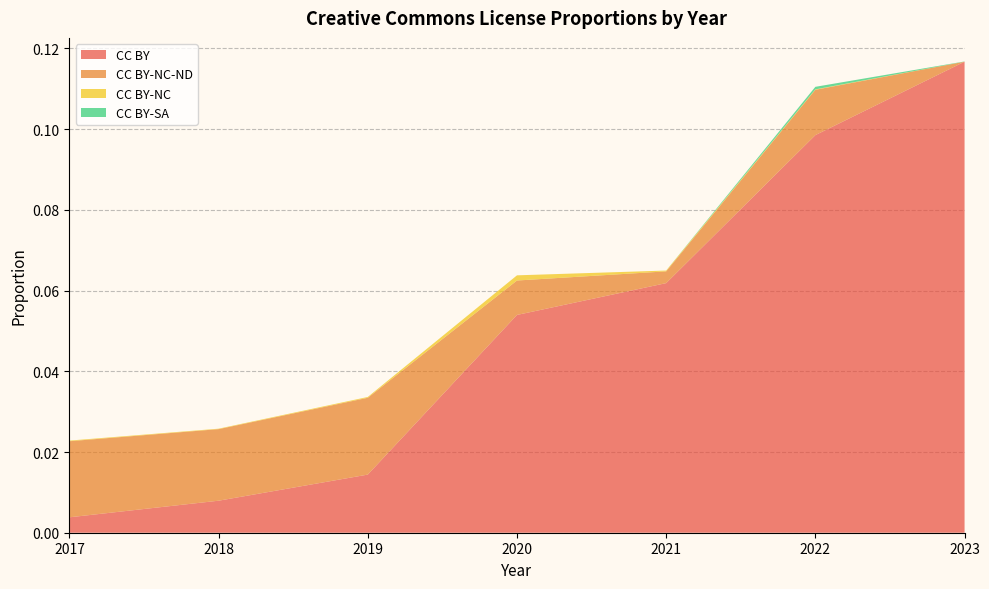

Reading right to left, transcribe all the data shown in this chart.

CC BY: 0.1	0.1	0.1	0.1	0.0	0.0	0.0
CC BY-NC-ND: 0.0	0.0	0.0	0.0	0.0	0.0	0.0
CC BY-NC: 0.0	0.0	0.0	0.0	0.0	0.0	0.0
CC BY-SA: 0.0	0.0	0.0	0.0	0.0	0.0	0.0